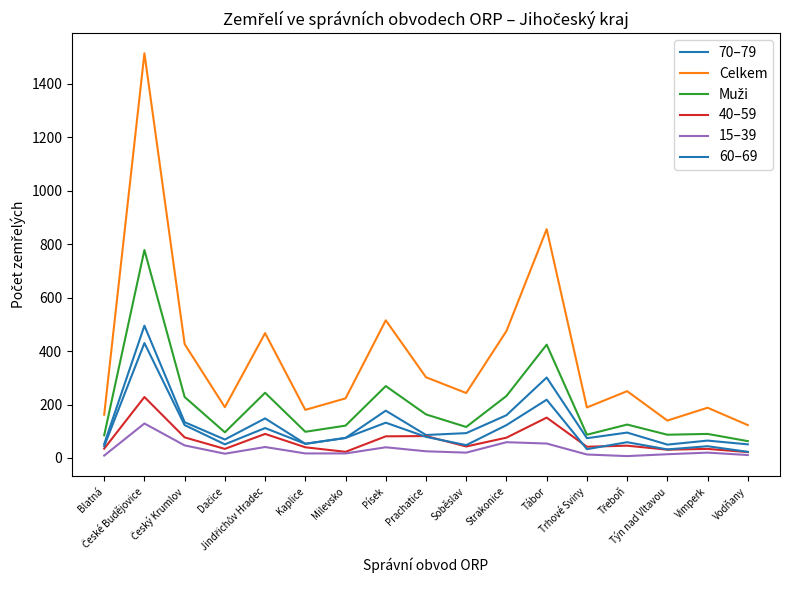

How many lines are shown in the chart?

6